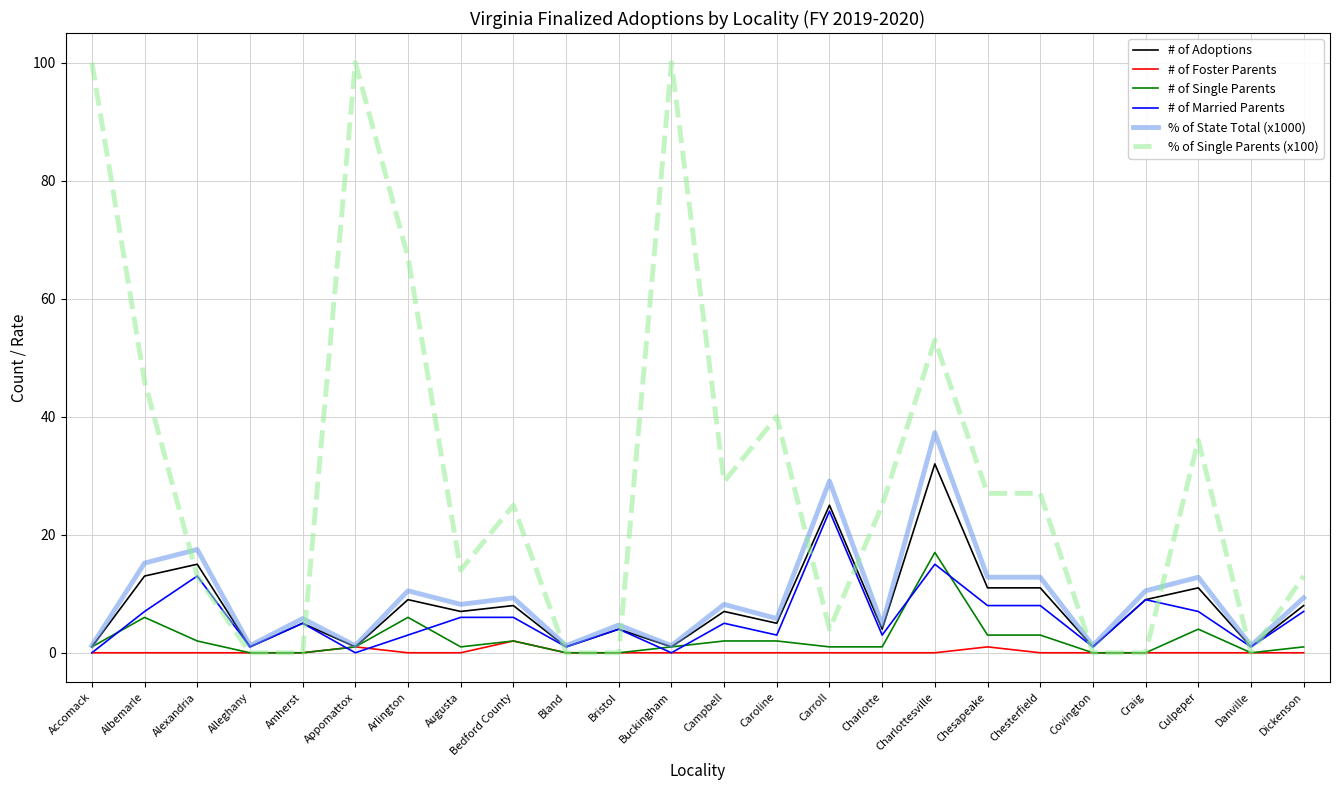

What is the maximum value for # of Single Parents?

17.0